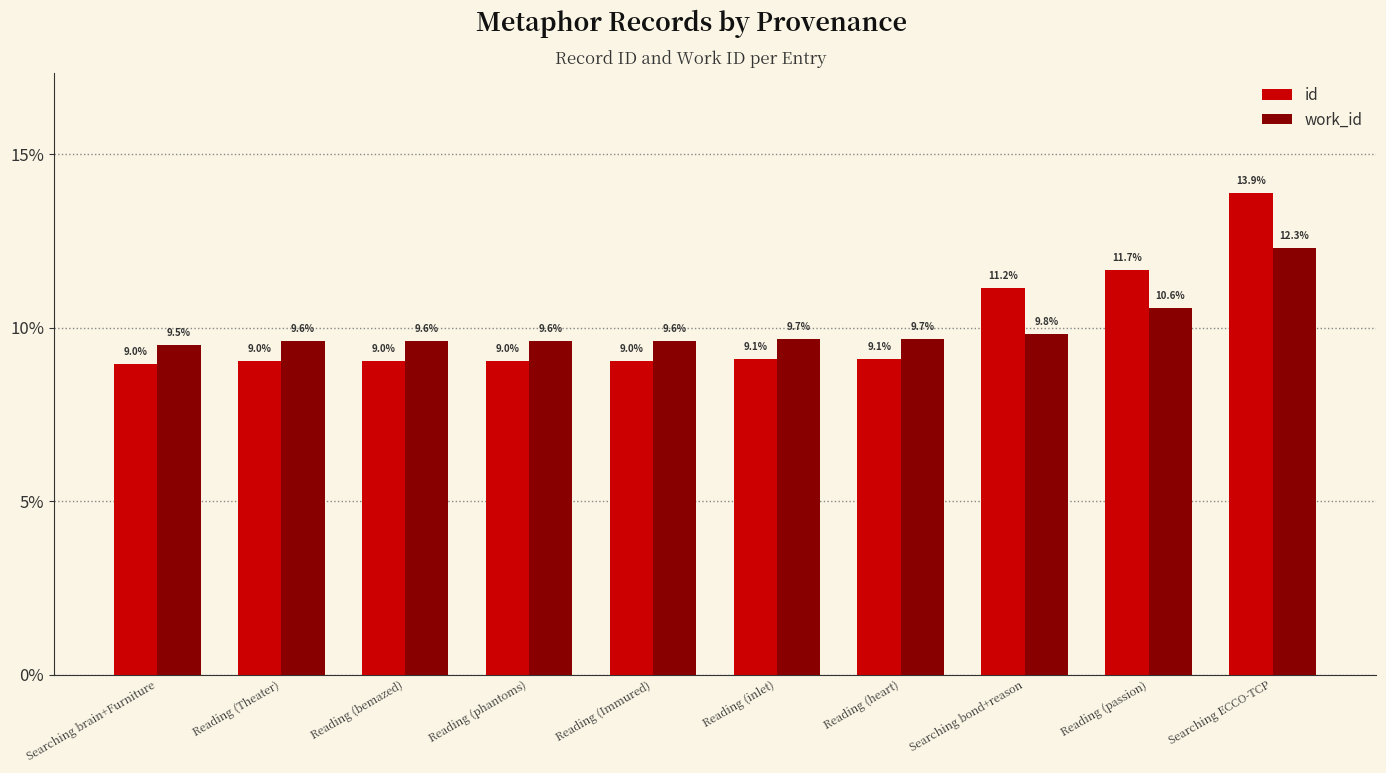

At which category is the sum across all series the highest?

Searching ECCO-TCP